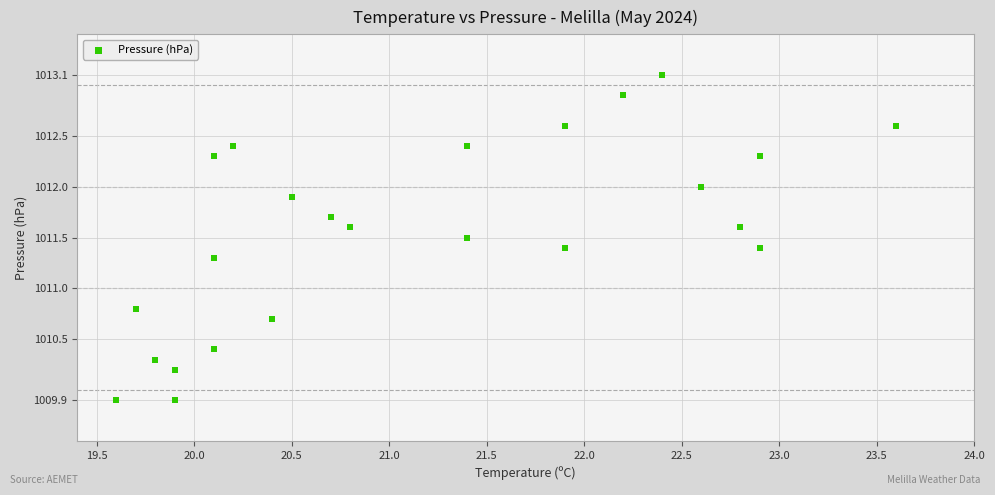

What Y value in the scatter plot is closest to 1011?

1010.8